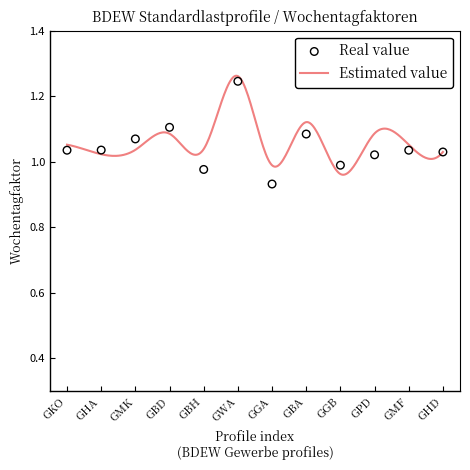

What is the ratio of the value at GHA to the value at GKO?

1.0